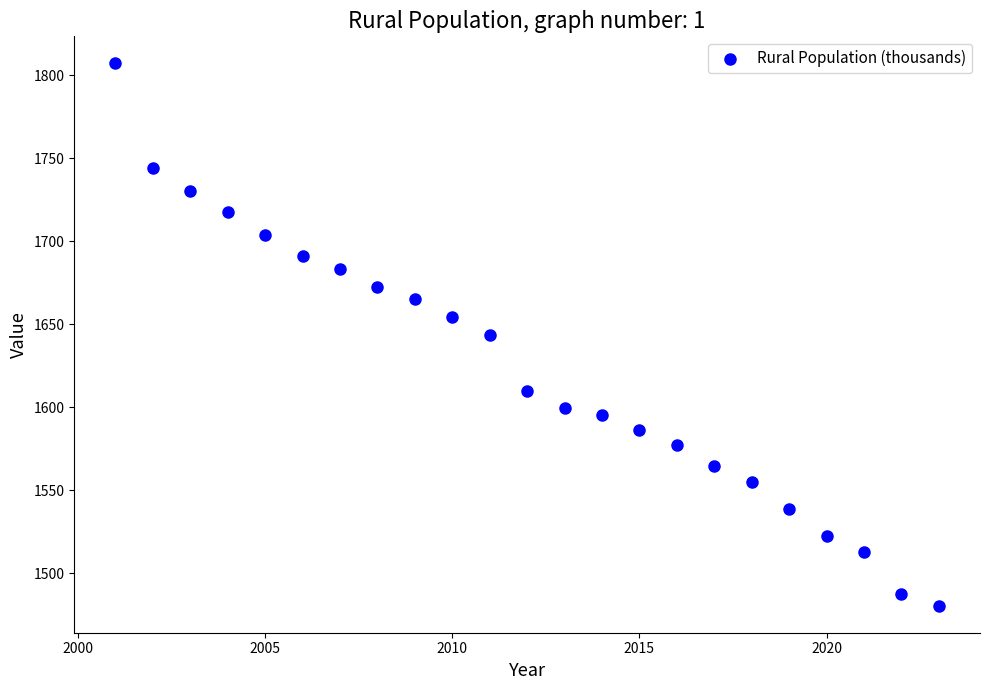

What is the range of X values (max minus min)?

22.0